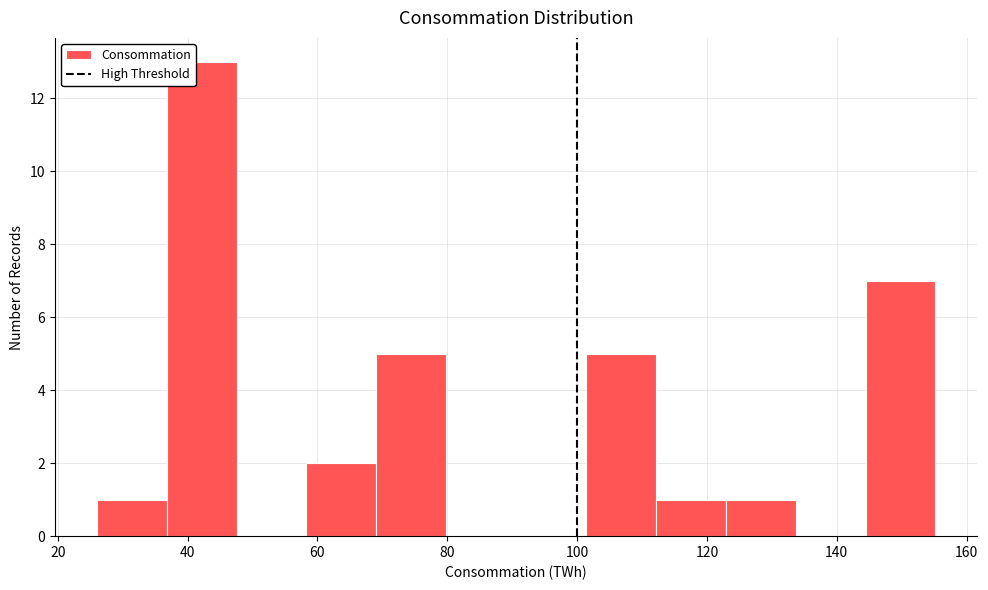

Reading left to right, transcribe this chart: for each bar, give the range it covers on the x-axis and its height. Neither the bar edges nor the heights are printed on the chart, so give them approximately, as read against the axes.

26 to 36: 1
36 to 48: 13
48 to 58: 0
58 to 70: 2
70 to 80: 5
80 to 90: 0
90 to 102: 0
102 to 112: 5
112 to 122: 1
122 to 134: 1
134 to 144: 0
144 to 156: 7